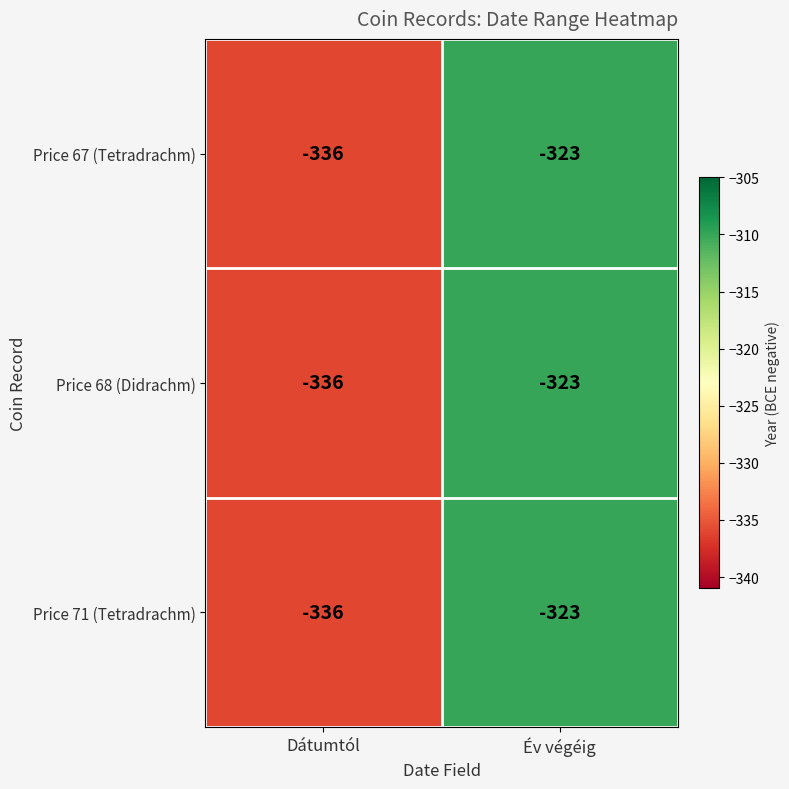

What is the total value across all series at Dátumtól?

-1008